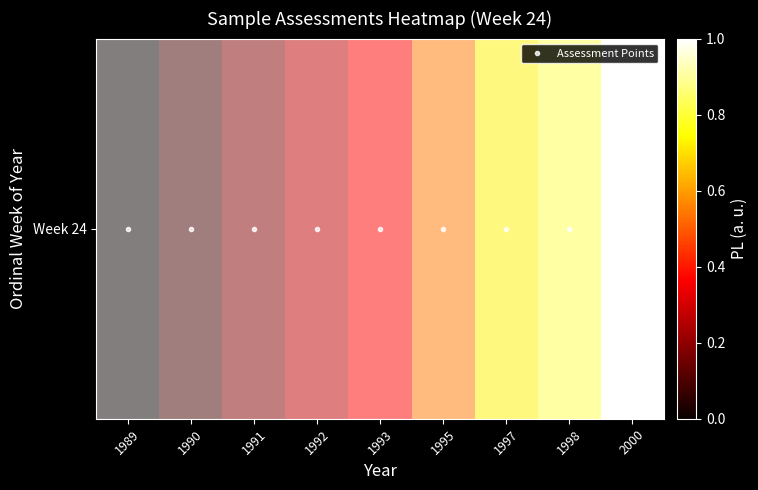

At which category is the sum across all series the highest?

1989